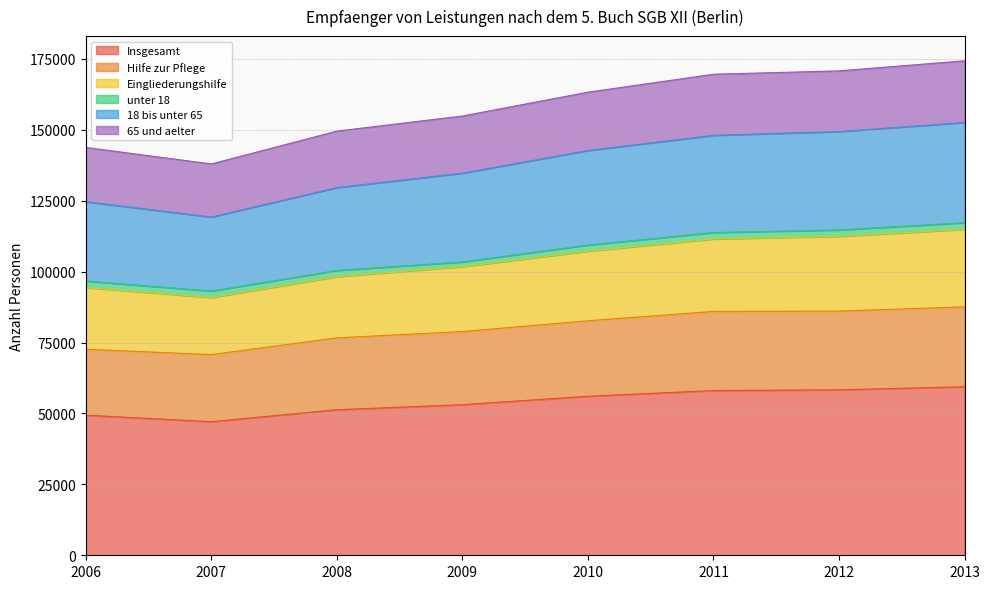

What is the approximate value of 18 bis unter 65 at 2009?

134740